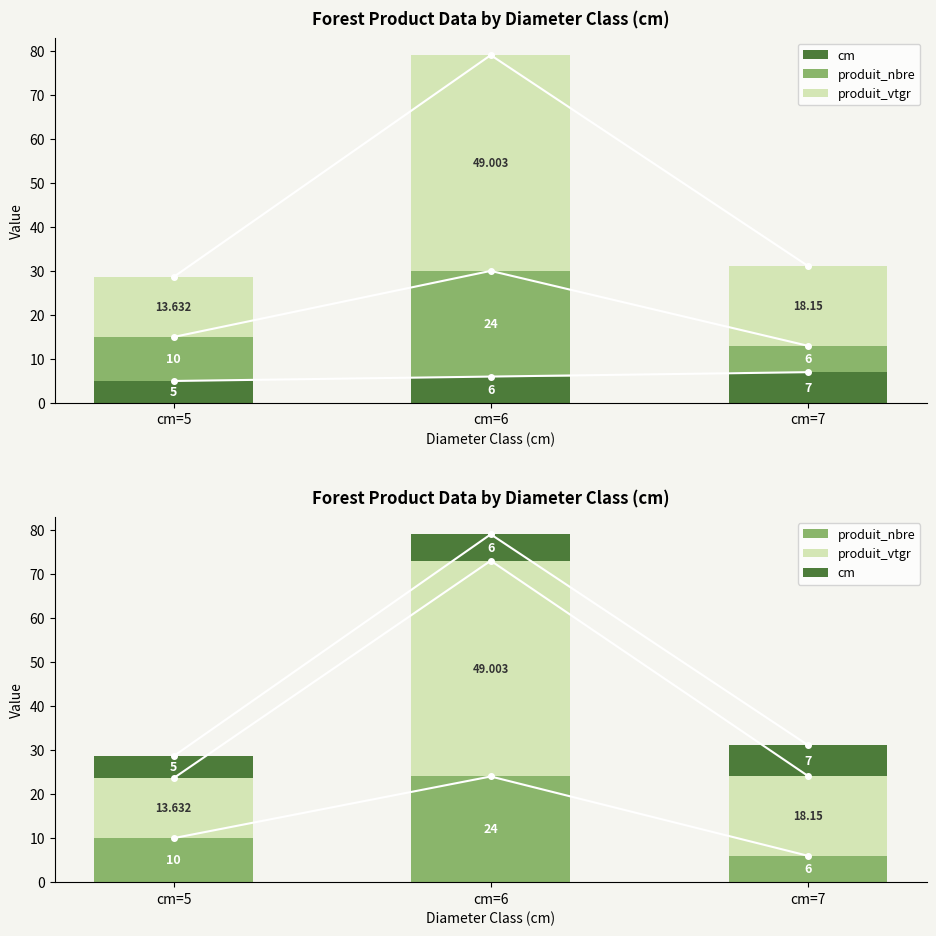

List the labels in order of cm value, largest first.

cm=7, cm=6, cm=5